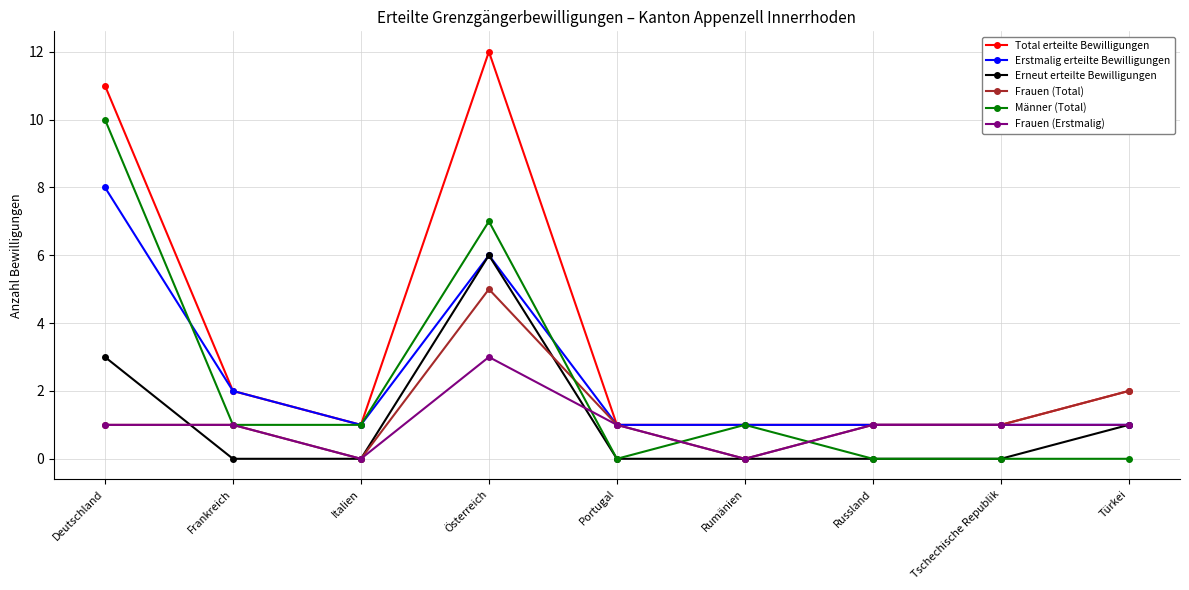

How many lines are shown in the chart?

6